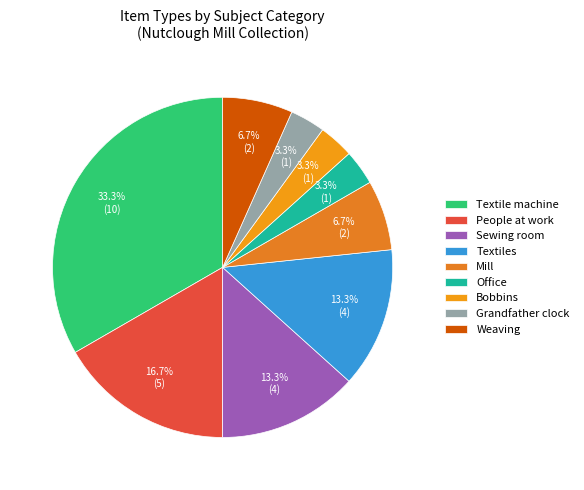

Rank the categories by value from highest to lowest.

Textile machine, People at work, Sewing room, Textiles, Mill, Weaving, Office, Bobbins, Grandfather clock